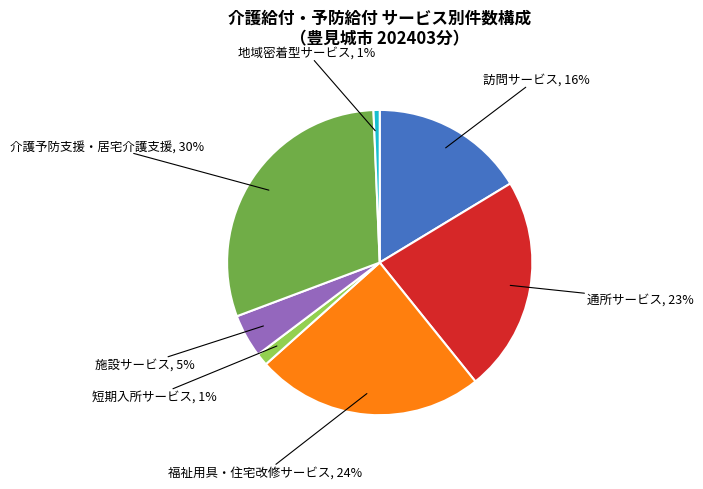

Is it true that 短期入所サービス is 1% of the pie?

True